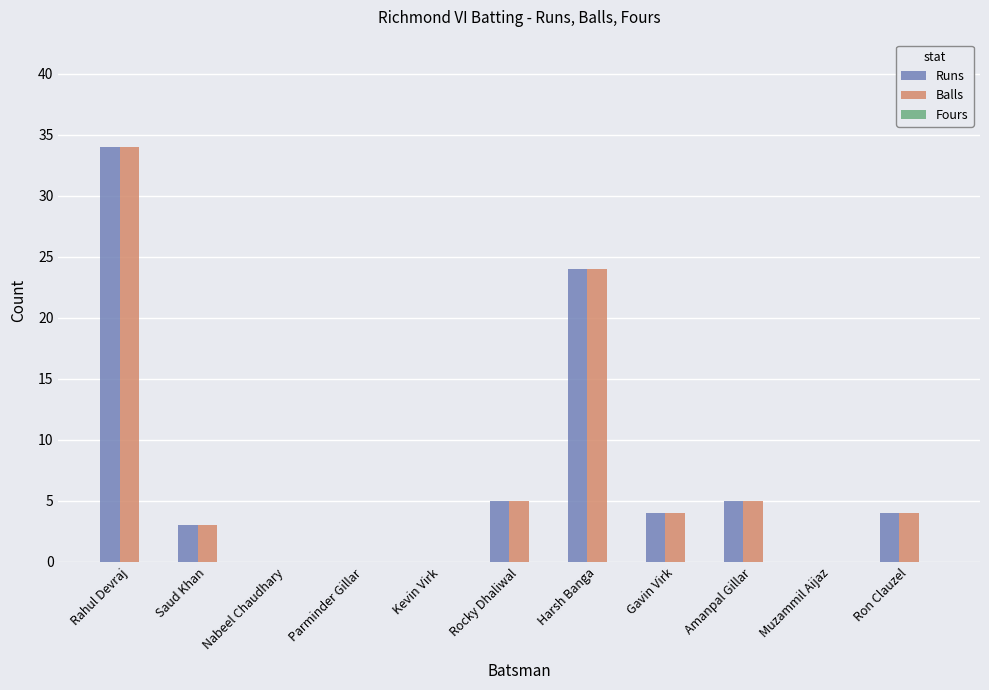

The Runs series shows 5 at Rocky Dhaliwal. True or false?

True